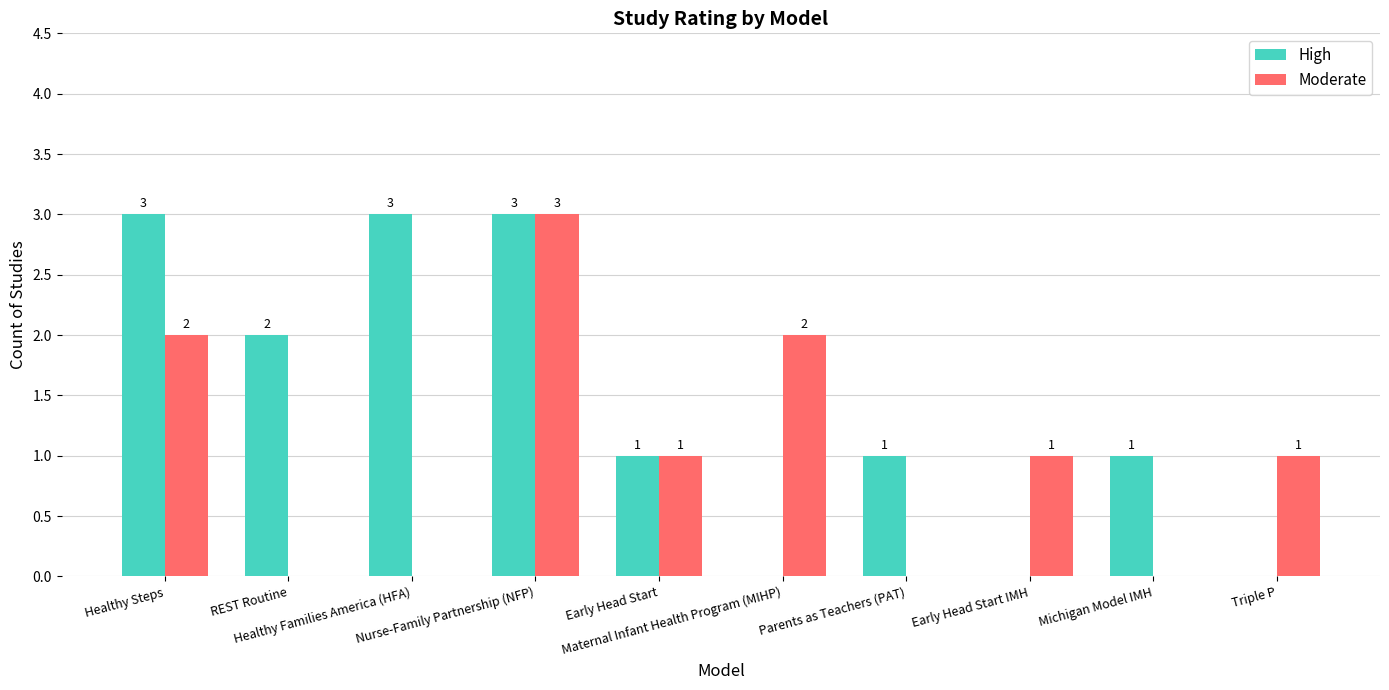

What is the highest value of the Moderate series?

3